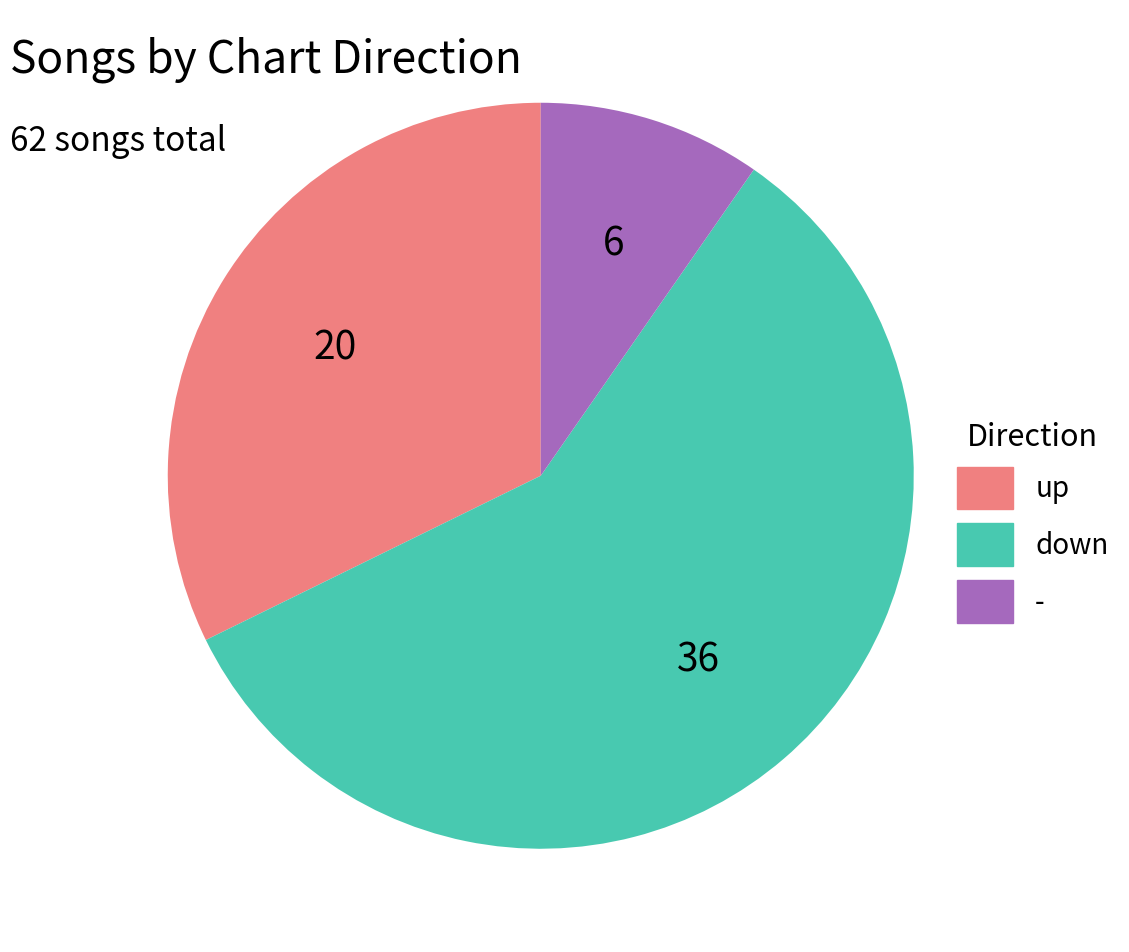

Is there any slice that represents more than half of the pie?

Yes